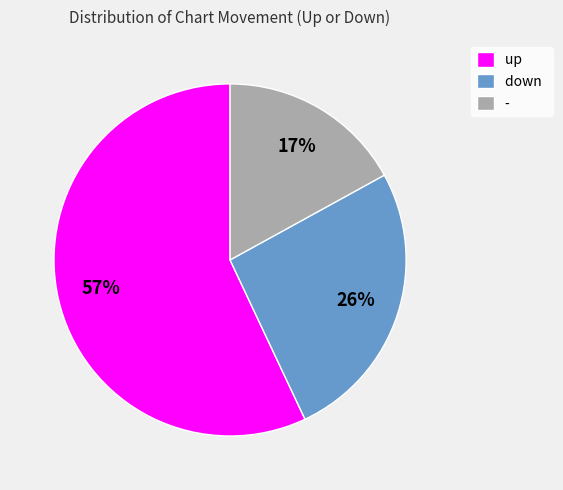

Between - and down, which is larger?

down